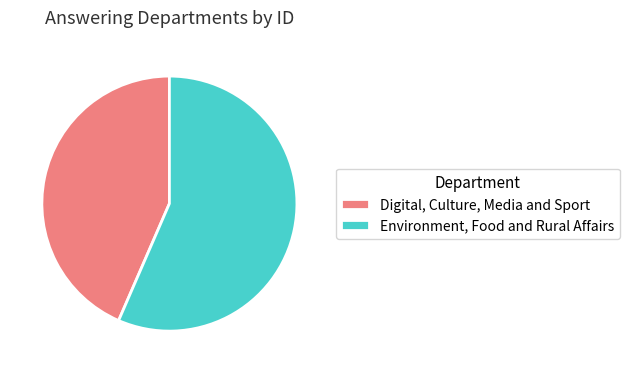

Is the sum of Environment, Food and Rural Affairs and Digital, Culture, Media and Sport greater than half?

Yes